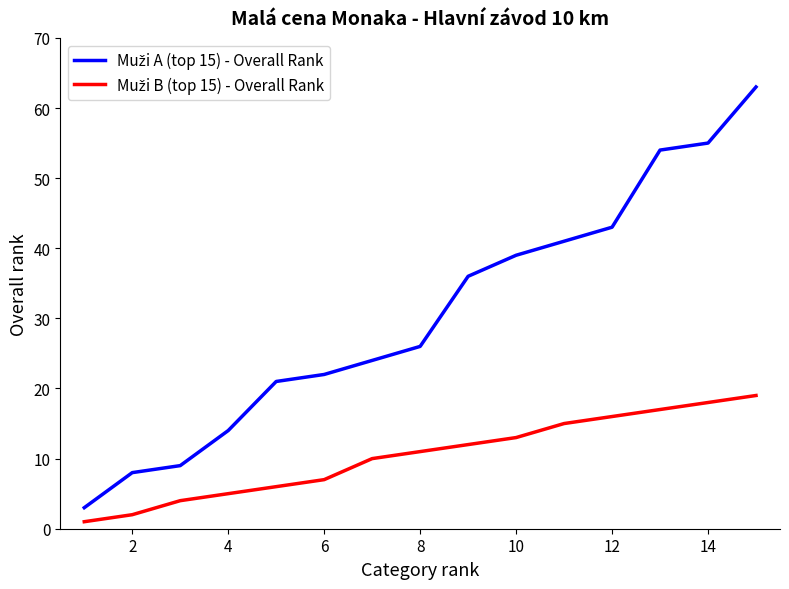

Does the chart display data point markers on the line(s)?

No